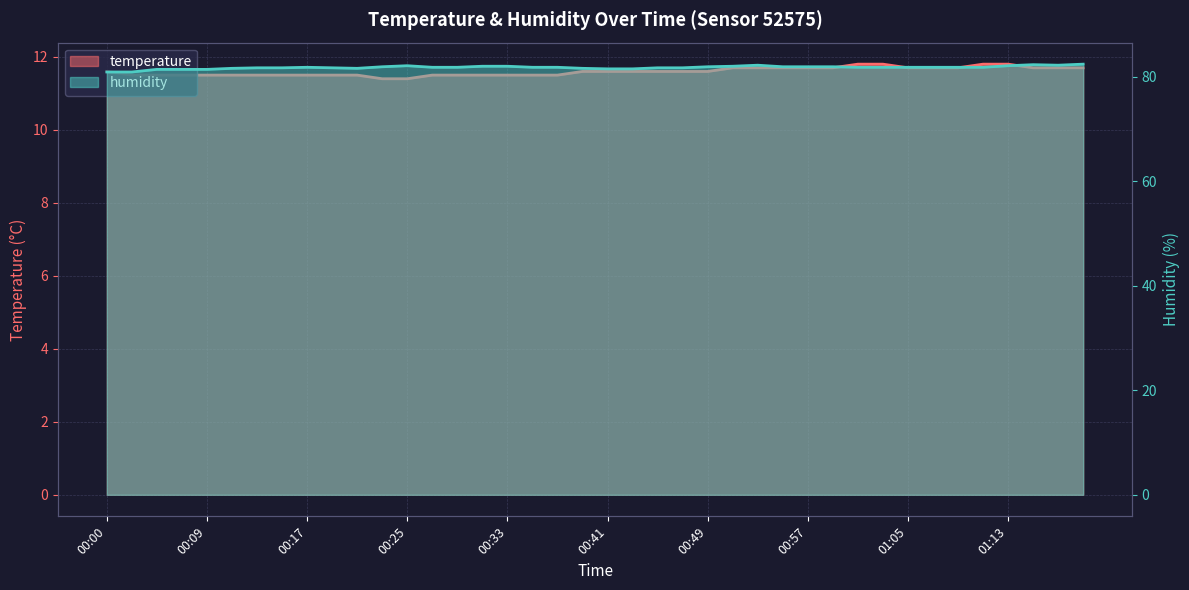

Which category has the highest value across all series?

01:20